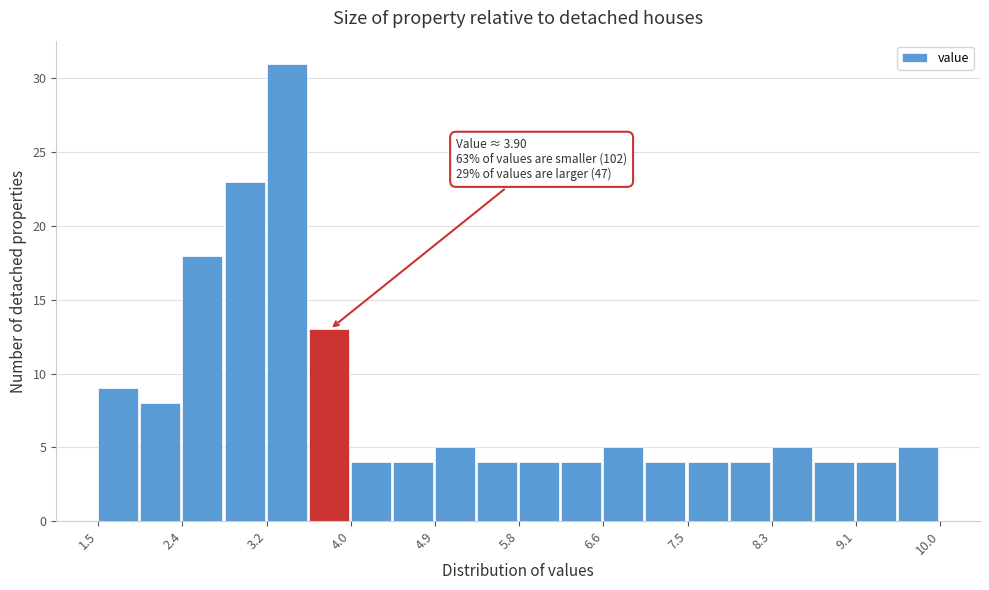

Over which range of the x-axis is the bar tallest?

3.2 to 3.6